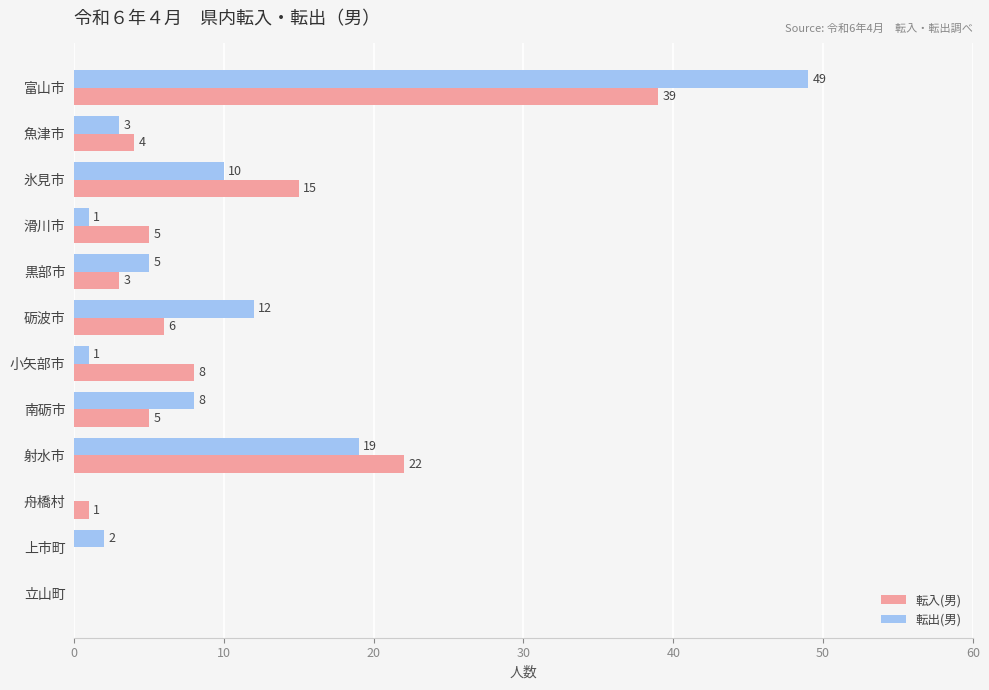

What is the greatest value displayed?

49